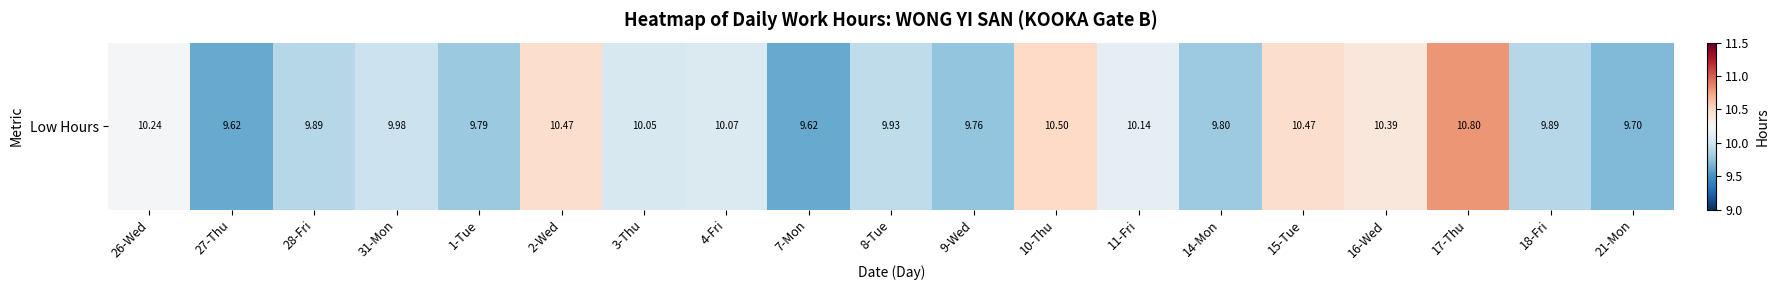

Reading left to right, extract all data points from this chart.

10.2	9.6	9.9	10.0	9.8	10.5	10.1	10.1	9.6	9.9	9.8	10.5	10.1	9.8	10.5	10.4	10.8	9.9	9.7